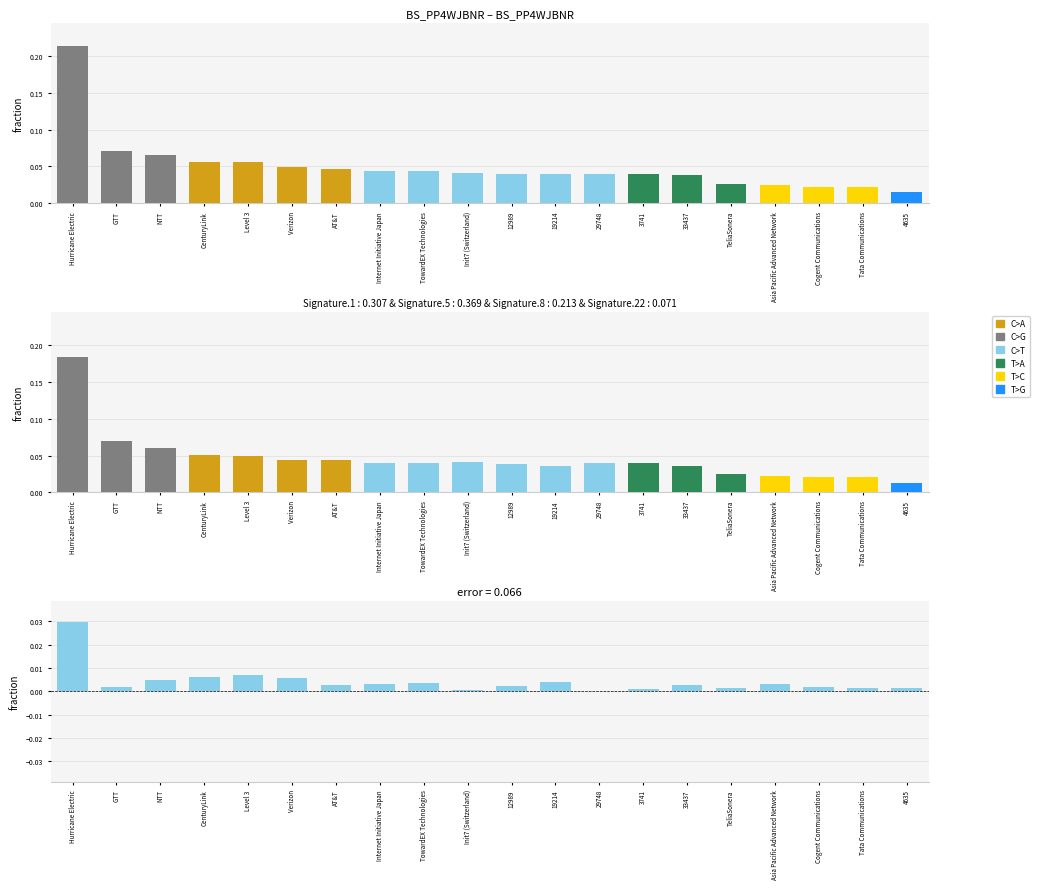

At how many categories does at least one series exceed 0?

20